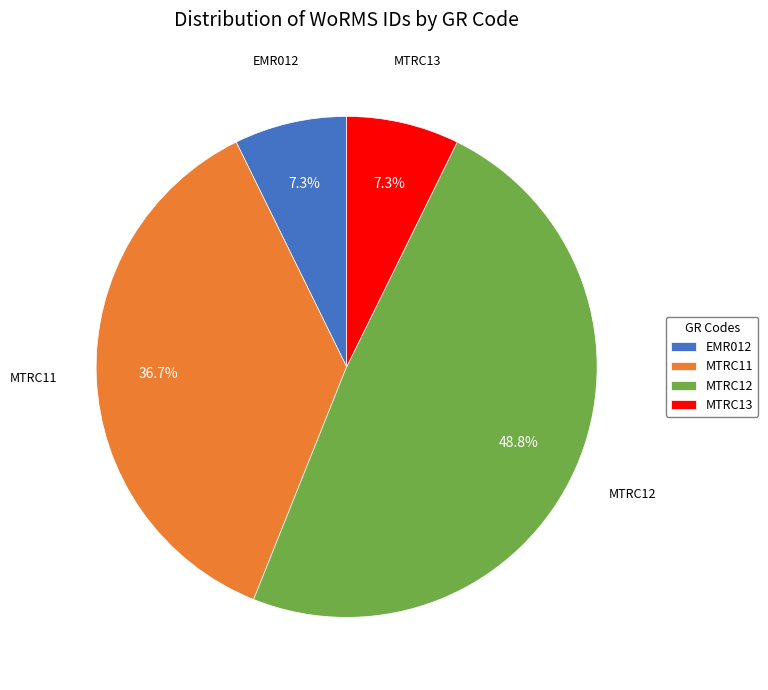

Approximately how many times larger is the value at MTRC13 compared to EMR012?

1.0